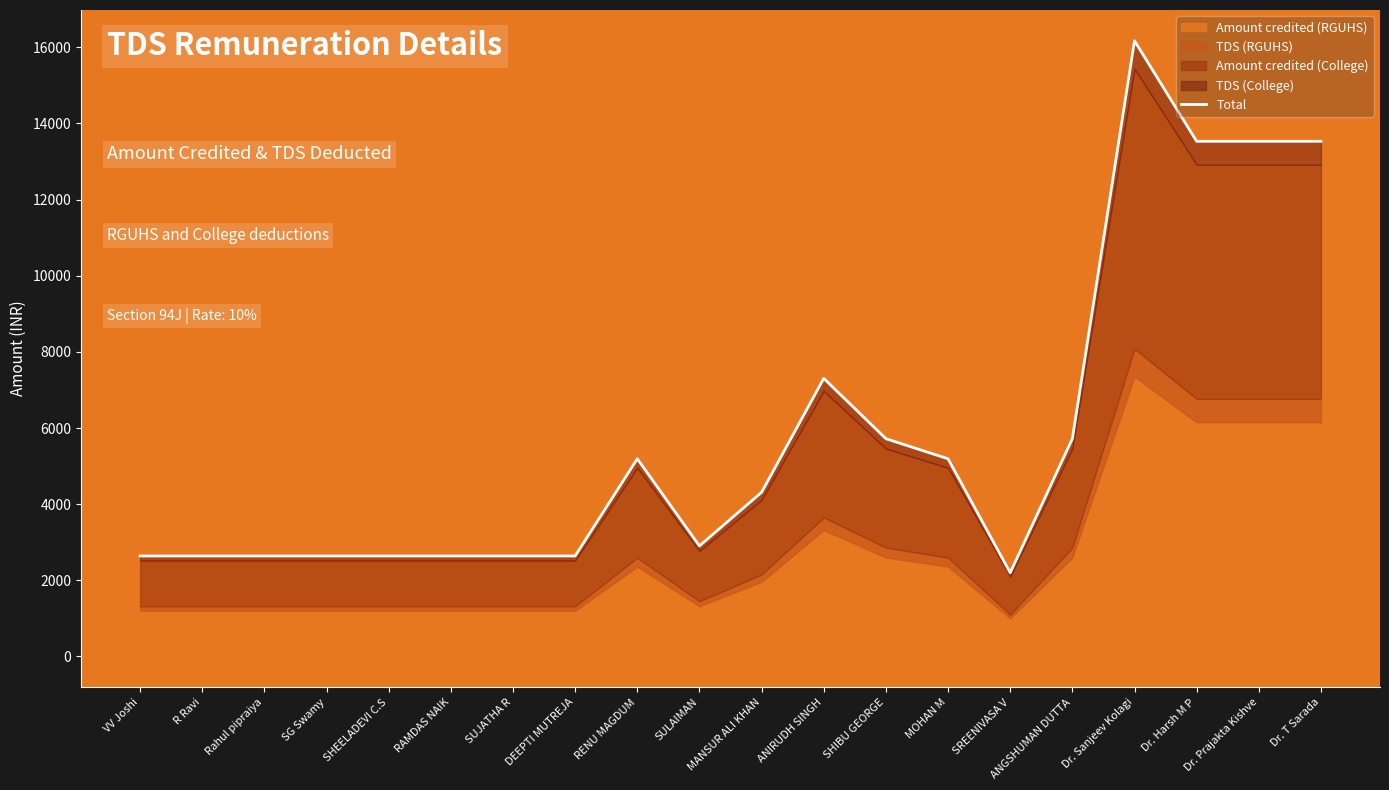

List the labels in order of value, smallest first.

SREENIVASA V, VV Joshi, R Ravi, Rahul pipraiya, SG Swamy, SHEELADEVI C.S, RAMDAS NAIK, SUJATHA R, DEEPTI MUTREJA, SULAIMAN, MANSUR ALI KHAN, RENU MAGDUM, MOHAN M, SHIBU GEORGE, ANGSHUMAN DUTTA, ANIRUDH SINGH, Dr. Harsh M P, Dr. Prajakta Kishve, Dr. T Sarada, Dr. Sanjeev Kolagi